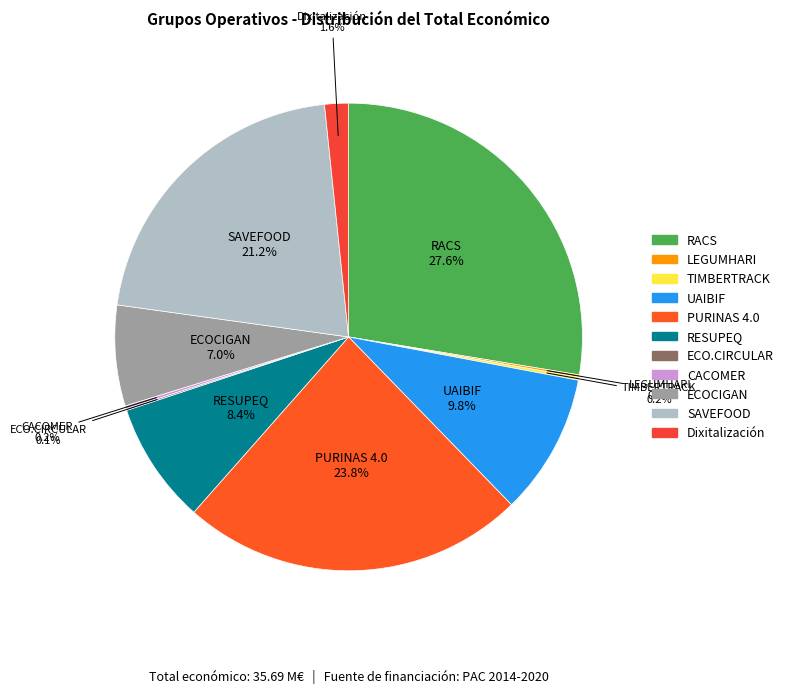

True or false: RACS accounts for 28% of the total.

True